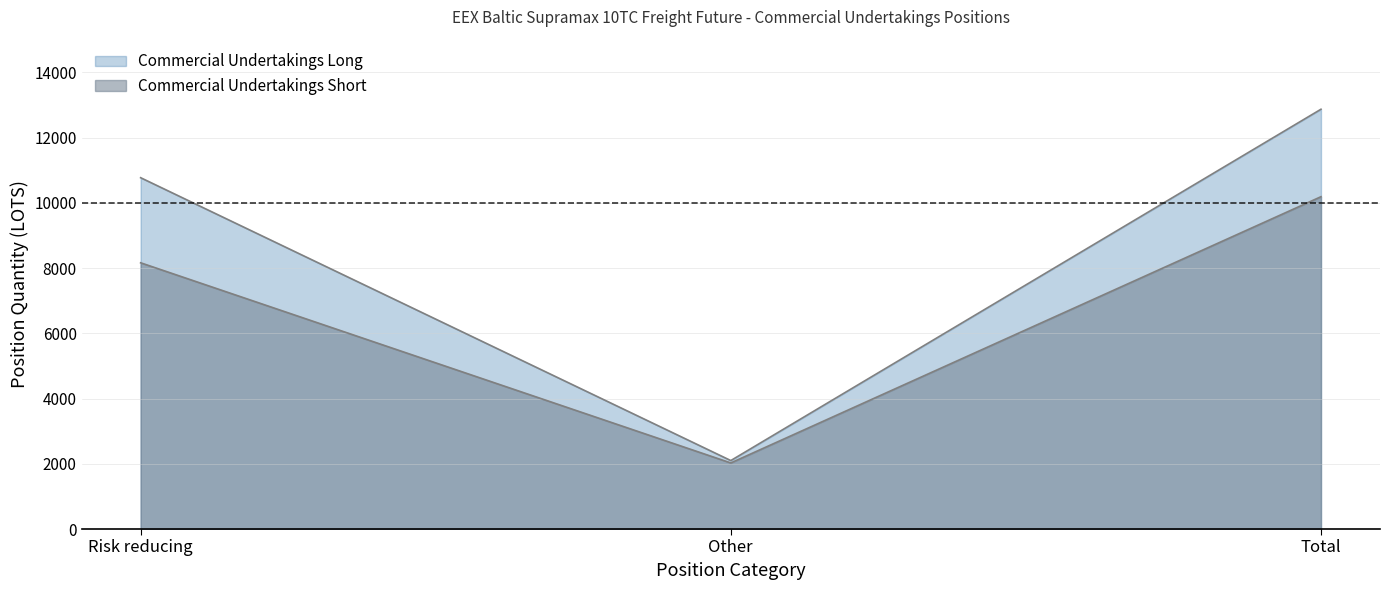

List the series in order of their overall mean, highest first.

Commercial Undertakings Long, Commercial Undertakings Short